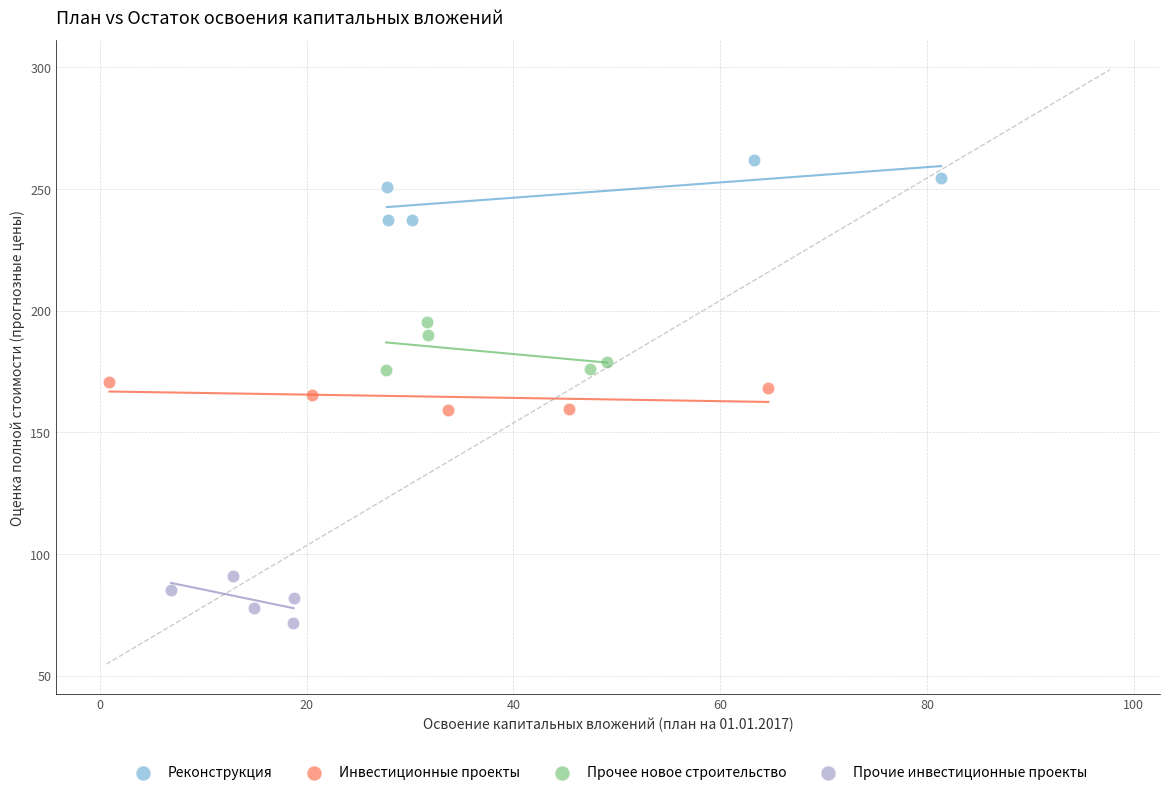

What are all the series names shown in the legend?

Реконструкция, Инвестиционные проекты, Прочее новое строительство, Прочие инвестиционные проекты